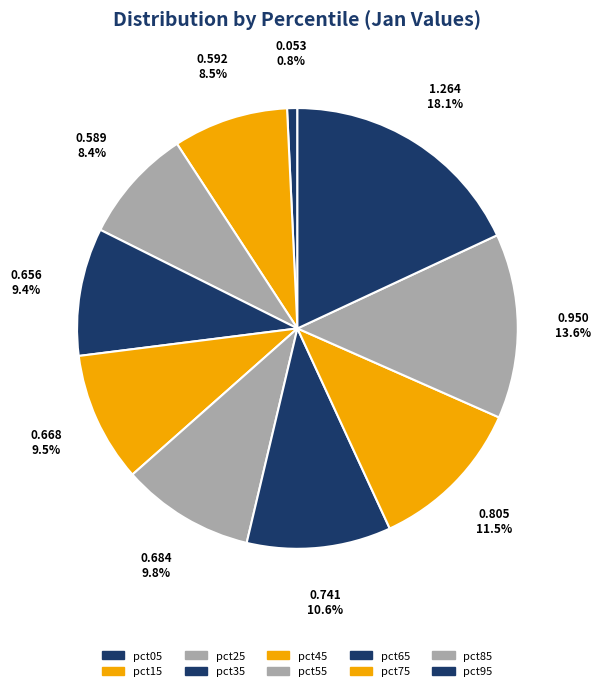

To the nearest percent, what percentage of the pie is pct35?

9%